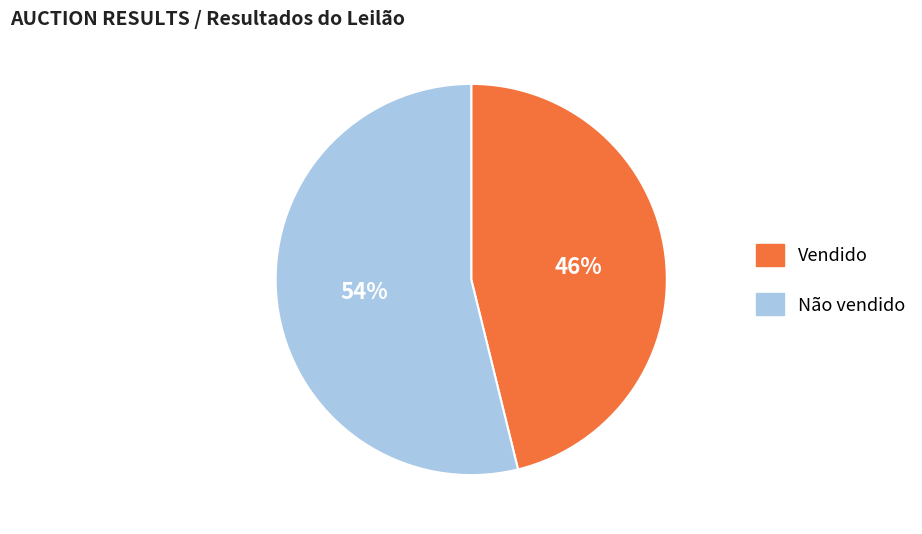

Which category has the biggest portion of the pie?

Não vendido